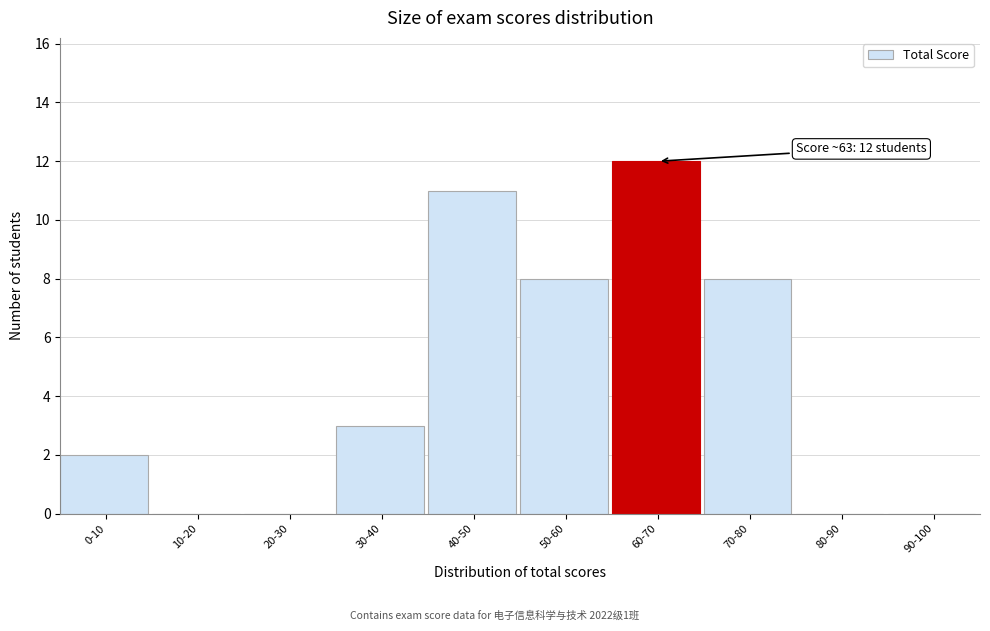

Reading left to right, what are all the values shown in this chart?

0-10=2	10-20=0	20-30=0	30-40=3	40-50=11	50-60=8	60-70=12	70-80=8	80-90=0	90-100=0